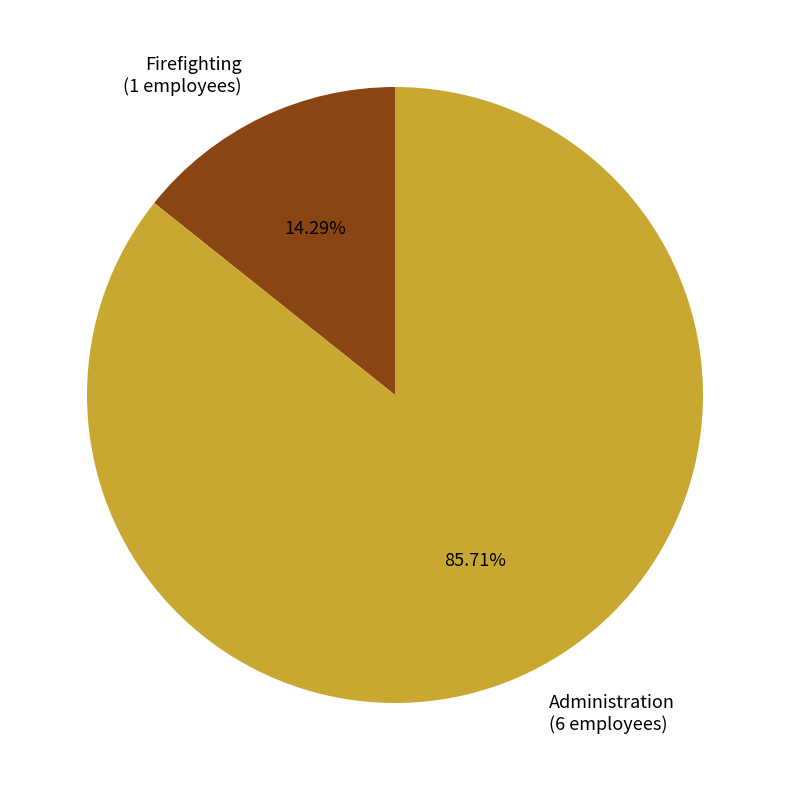

Does any single category account for the majority?

Yes